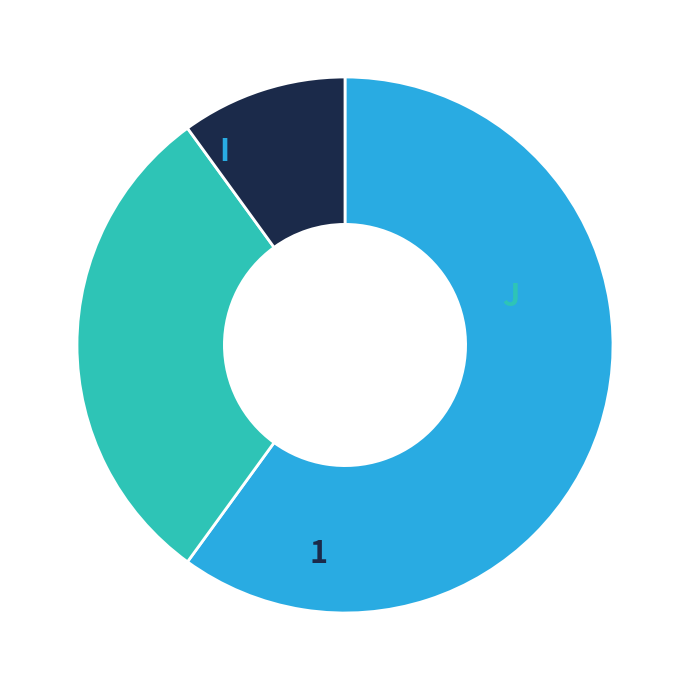

To the nearest percent, what percentage of the pie is 1?

10%